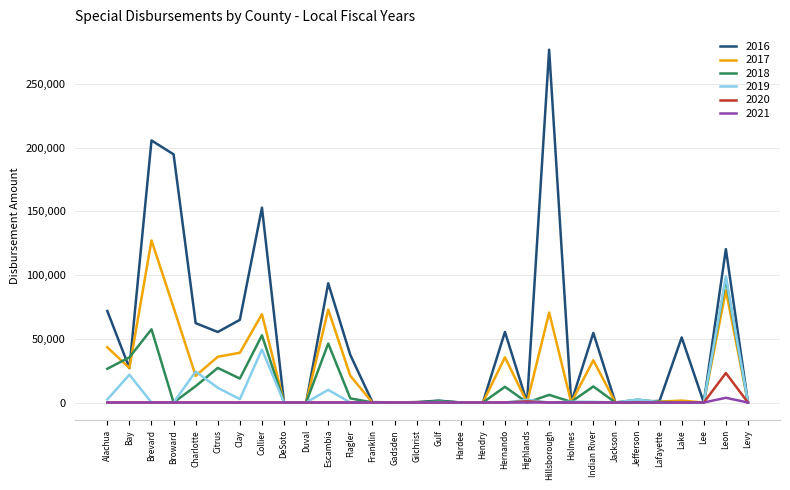

What is the spread (max minus min) of values at Franklin?

326.3